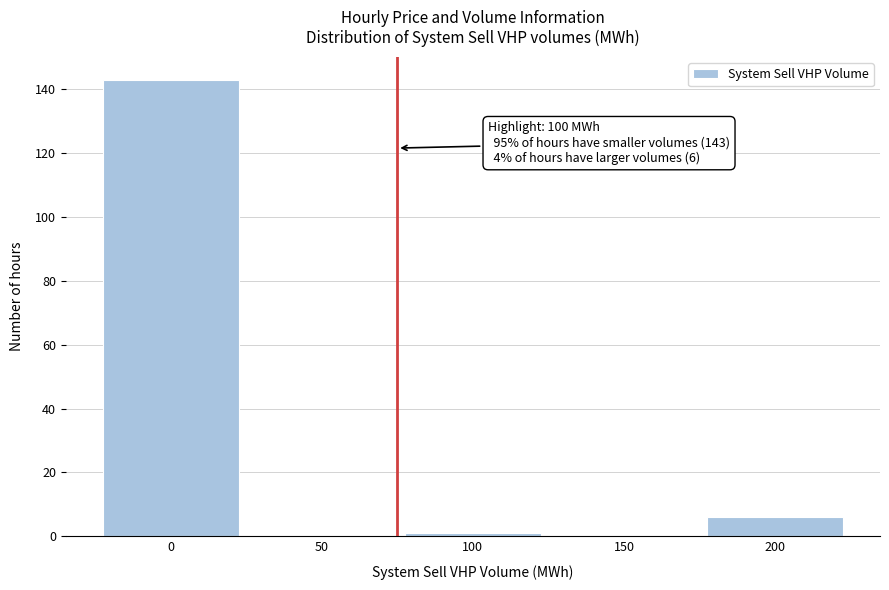

Reading left to right, extract all data points from this chart.

0=143	50=0	100=1	150=0	200=6